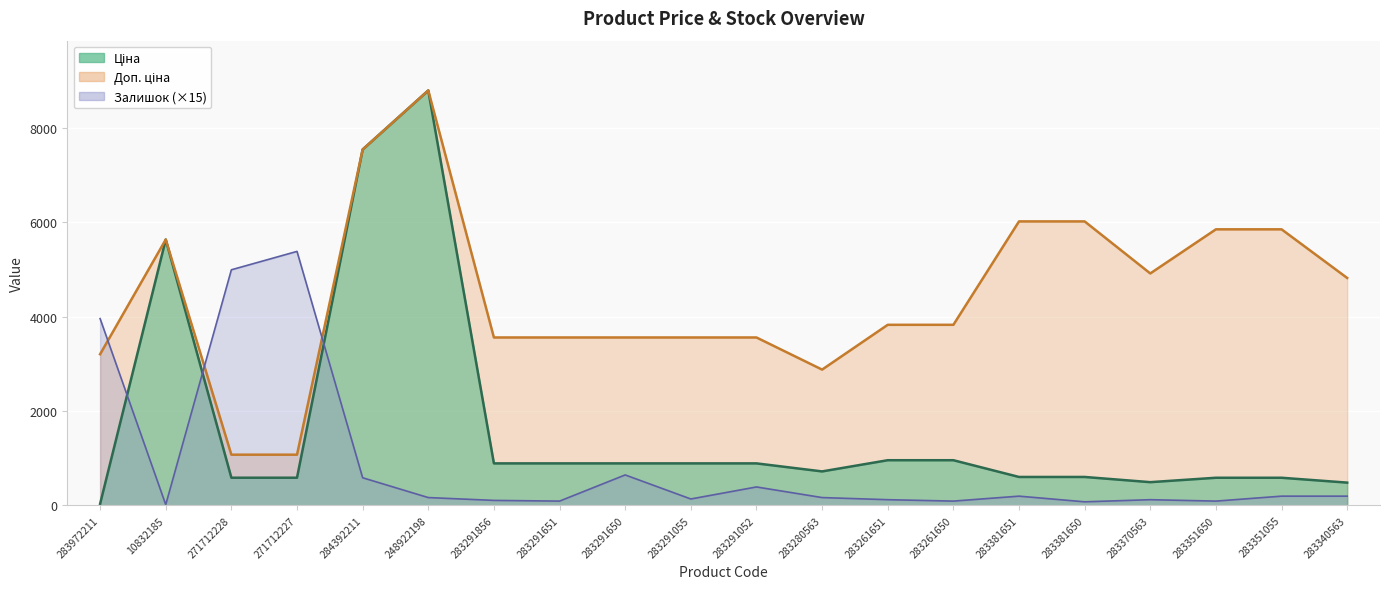

Between 283291052 and 283340563, which is larger?

283291052